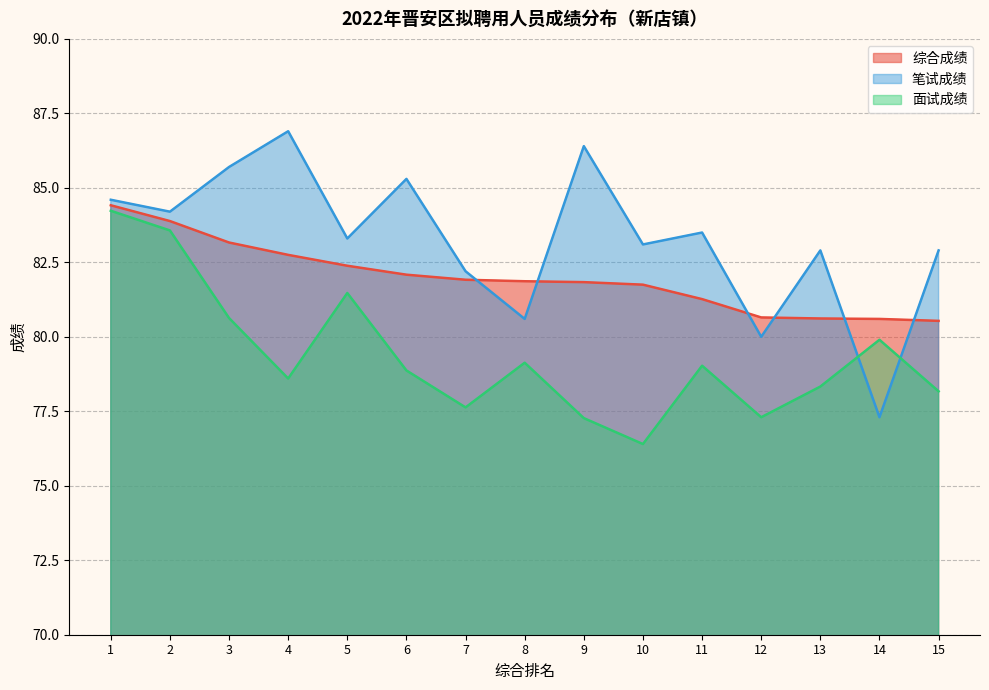

True or false: 综合成绩 has a value of 119.8 at 12.

False